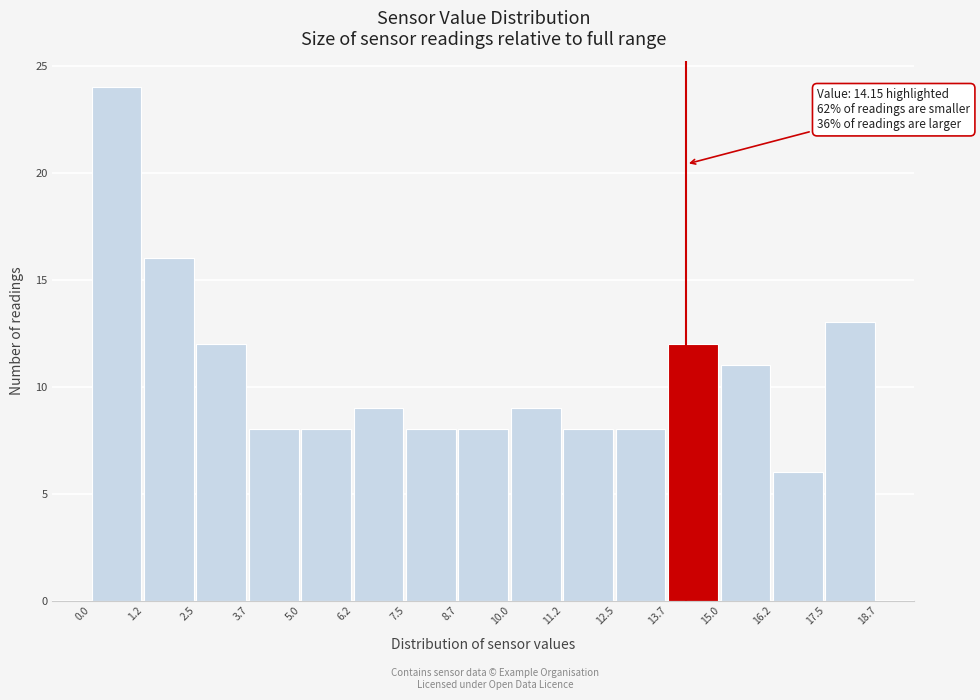

Which range on the x-axis has the tallest bar?

0.0 to 1.2